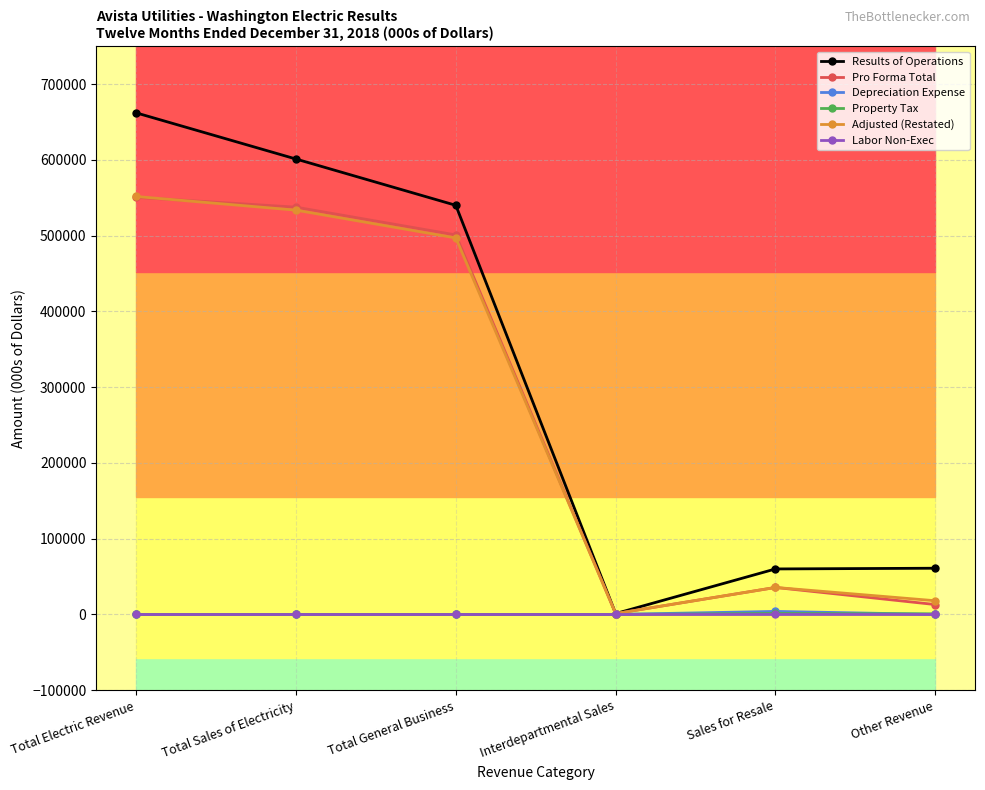

Which series has the widest spread of values?

Results of Operations